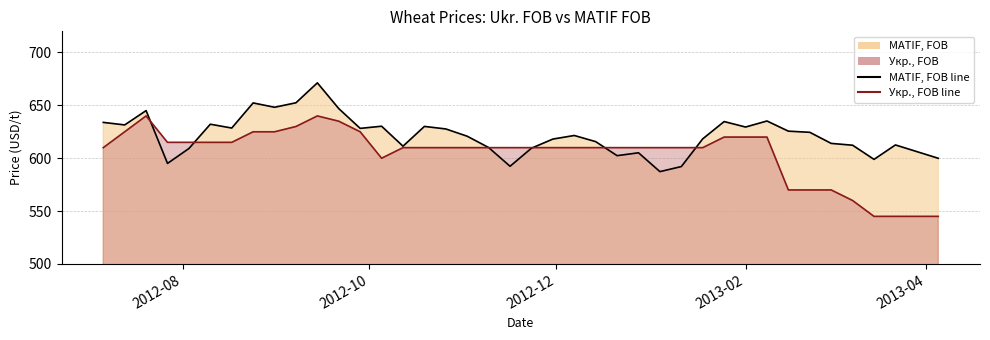

How many values in the MATIF, FOB line series exceed 621?

20